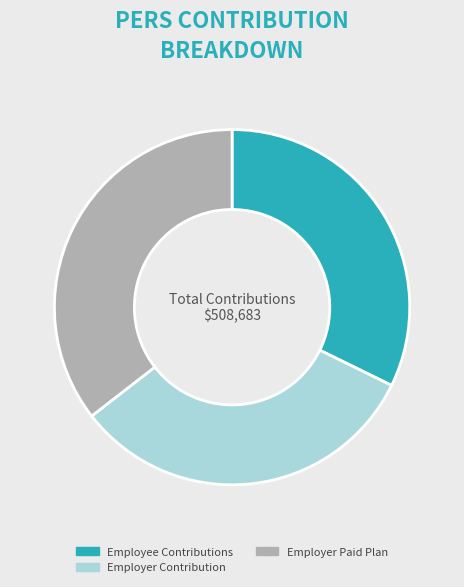

Is there a majority slice in this chart?

No